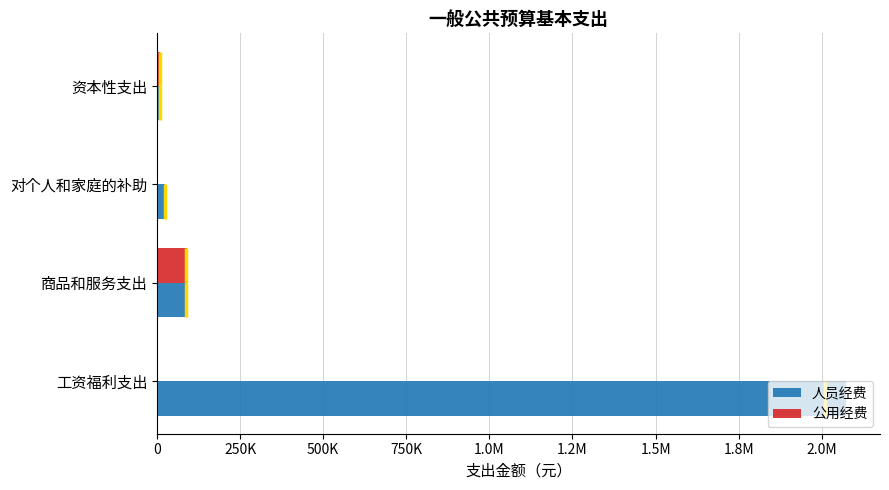

Rank the series at 工资福利支出 from highest to lowest value.

人员经费, 公用经费